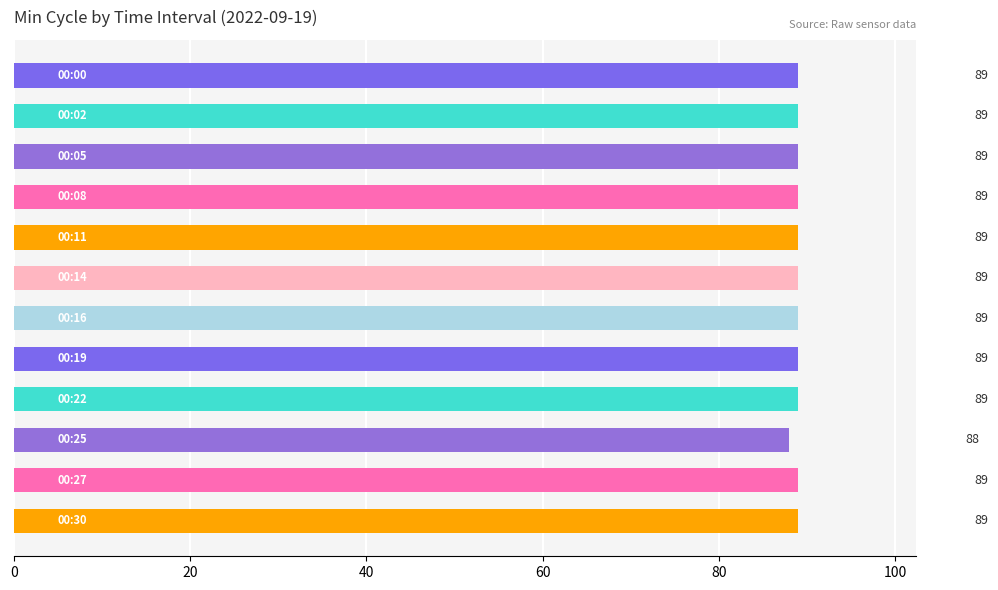

What is the value of the 7th bar from the top?

89